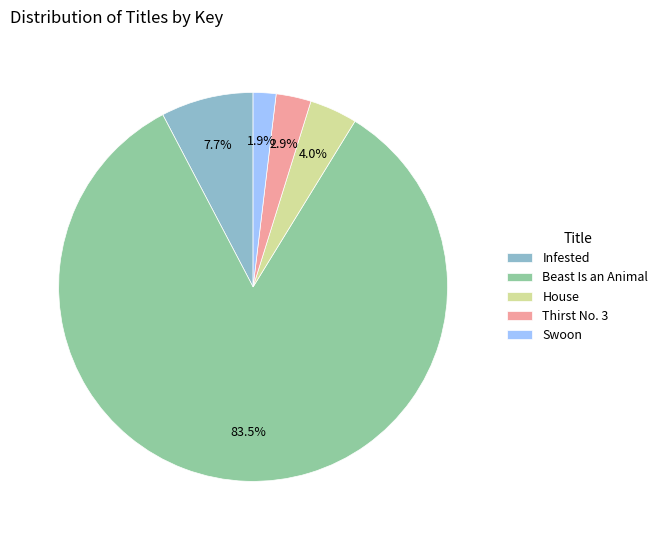

Combined, do Swoon and Thirst No. 3 account for over 50%?

No